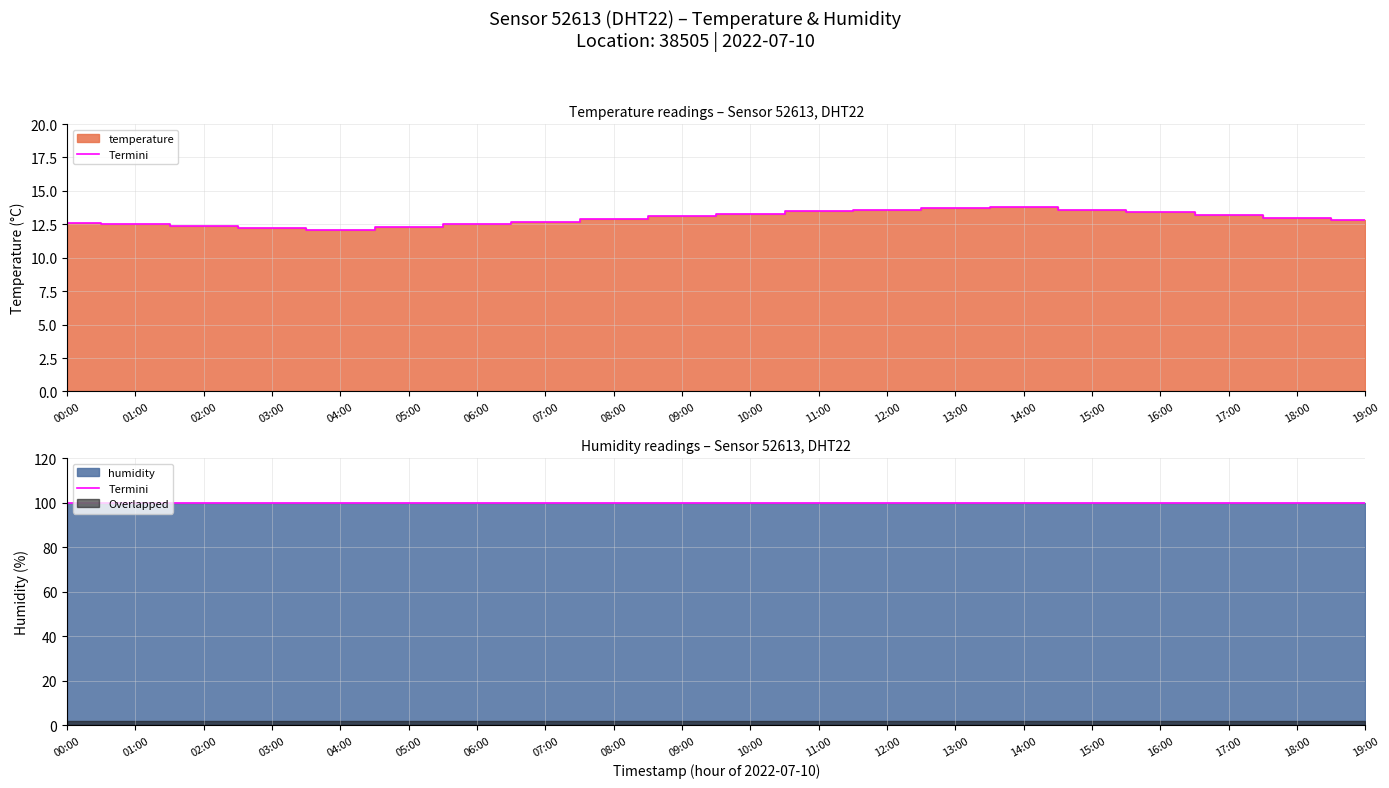

Where is the data nearest to the value 12?

04:00